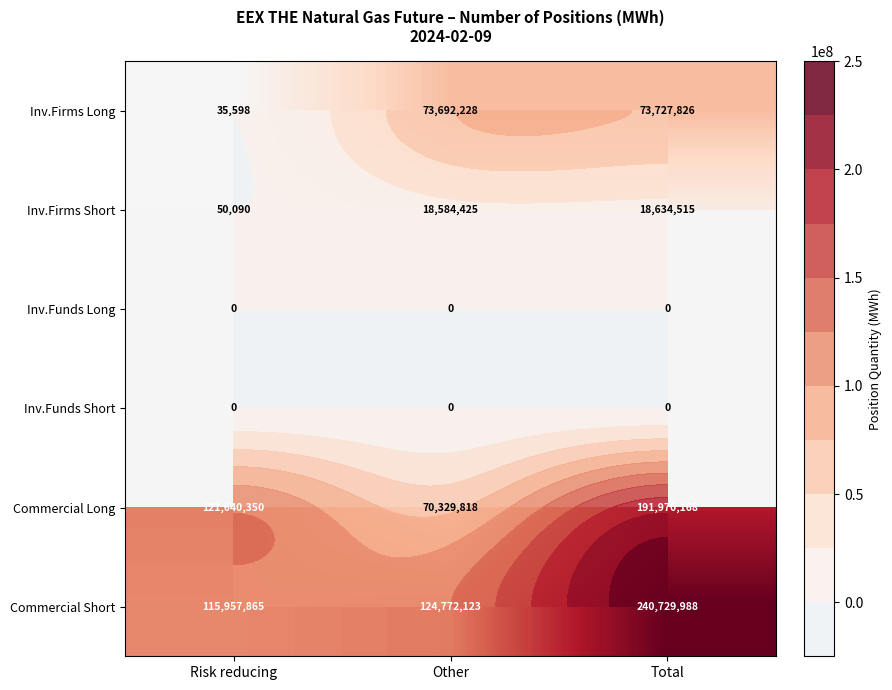

What is the greatest value displayed?

240729988.0